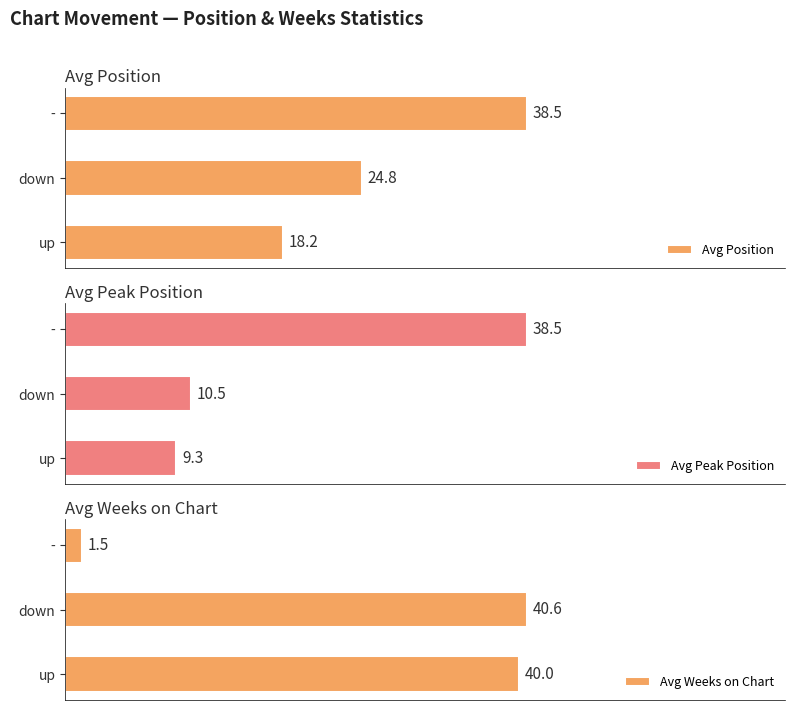

What is the value of the Avg Position bar at the 2nd from the left?

24.8